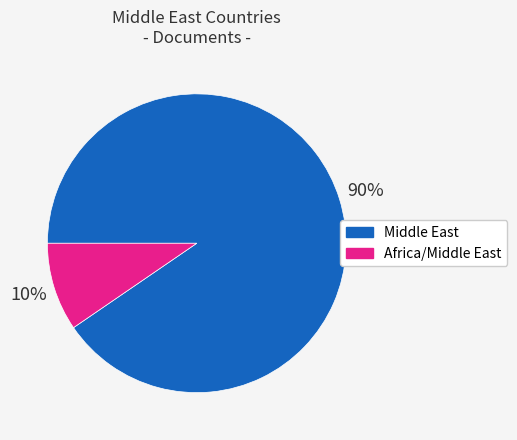

Count the number of slices in the pie.

2